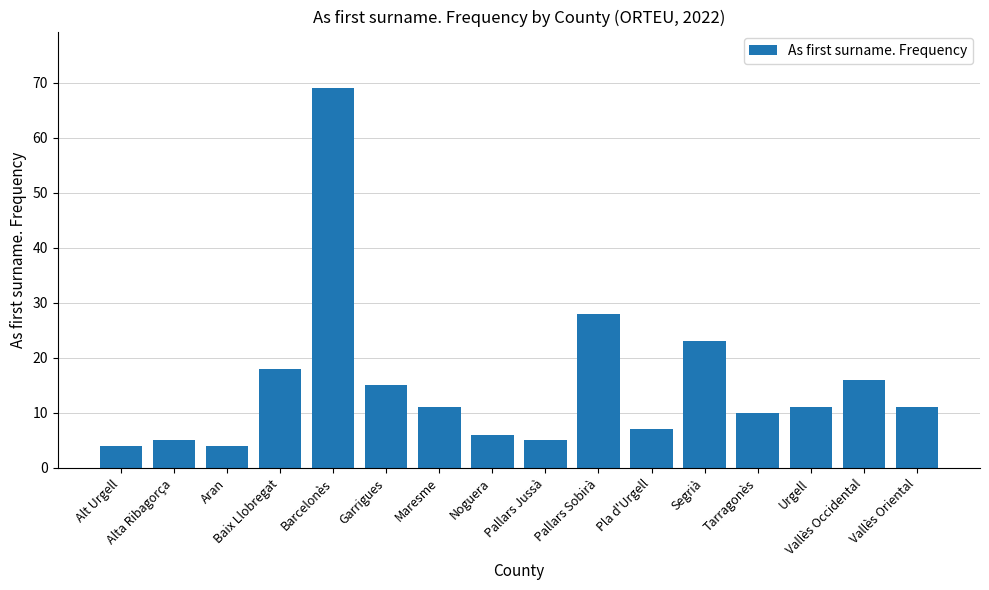

What is the smallest value displayed?

4